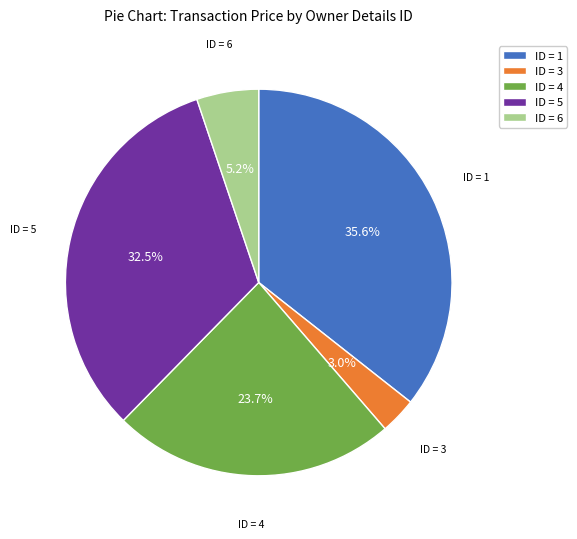

Approximately how many times larger is the value at ID = 4 compared to ID = 1?

0.7